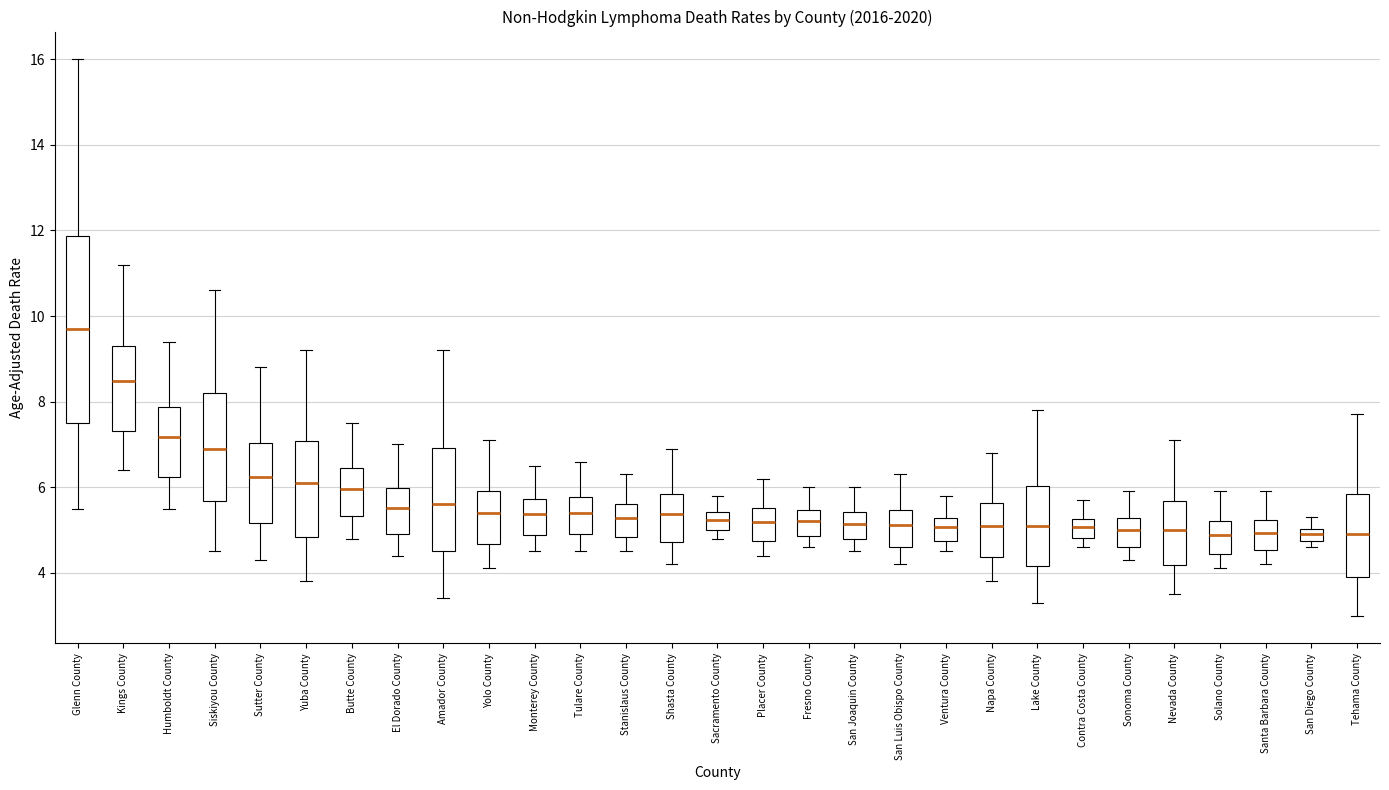

Which box is the tallest, from its lower edge to its upper edge?

Glenn County